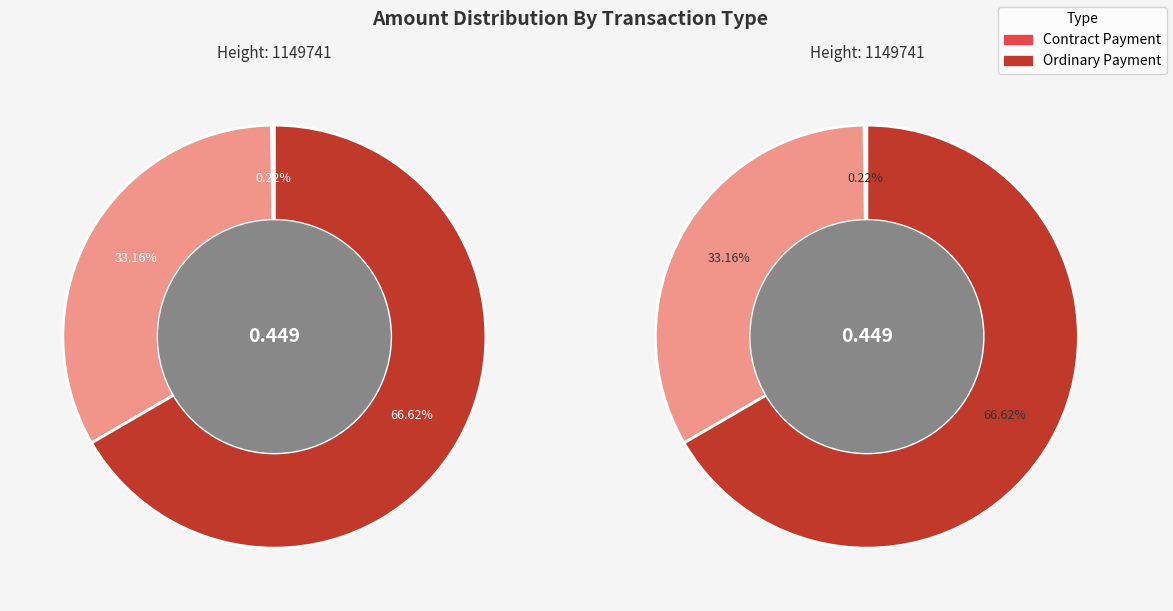

How many segments does this pie chart have?

3